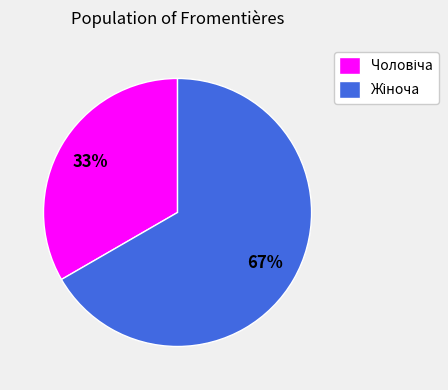

To the nearest percent, what is the average slice percentage?

50%